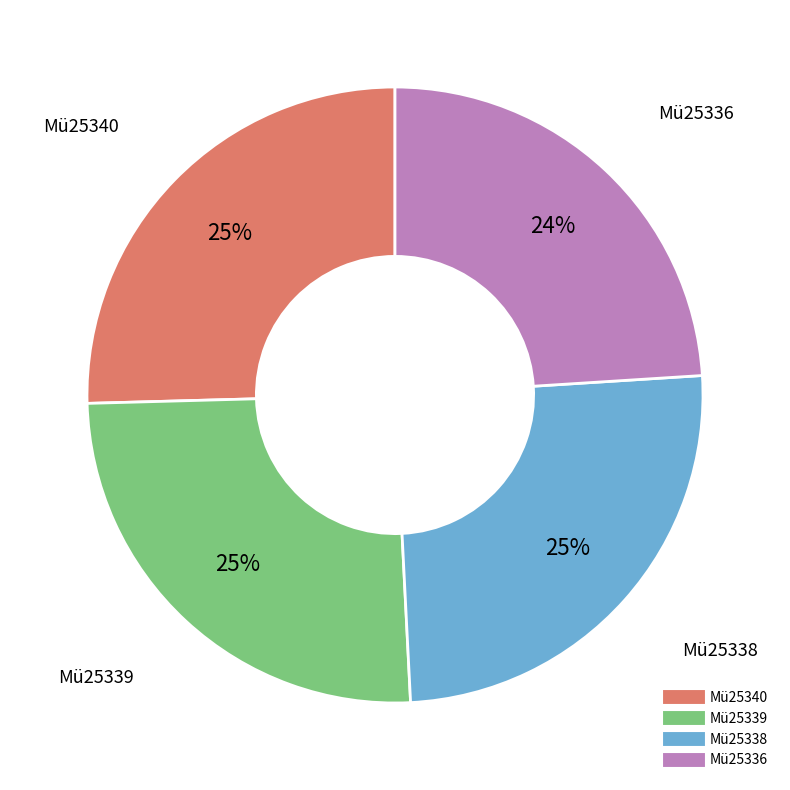

To the nearest percent, what percentage of the pie is Mü25338?

25%